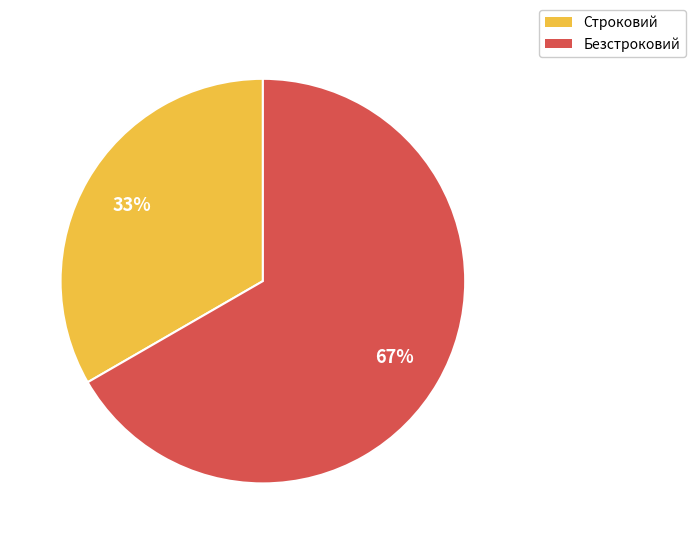

Between Строковий and Безстроковий, which is larger?

Безстроковий